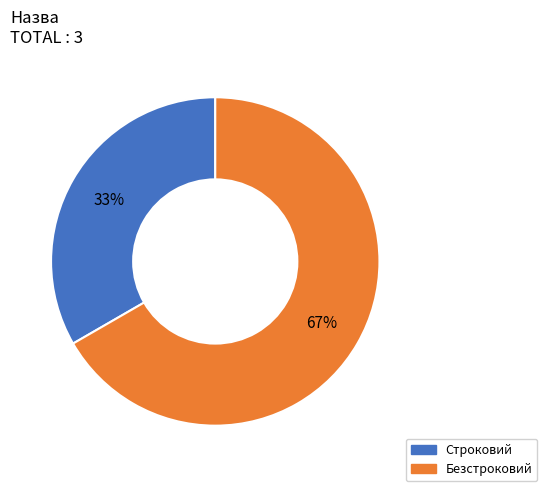

Approximately how many times larger is the value at Строковий compared to Безстроковий?

0.5